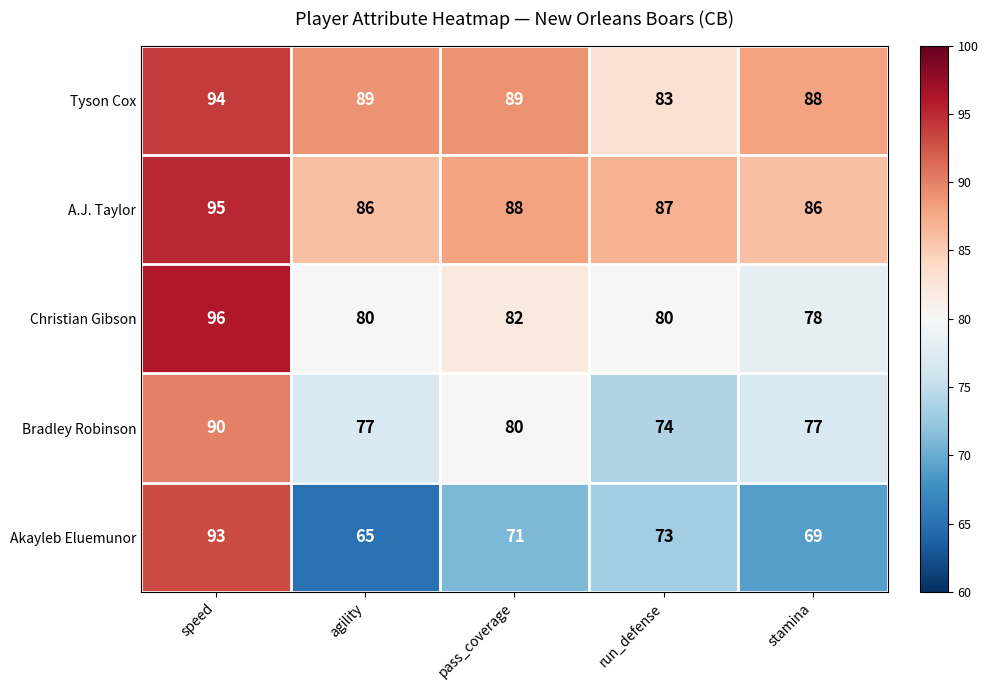

Reading right to left, what are all the values shown in this chart?

Tyson Cox: 88	83	89	89	94
A.J. Taylor: 86	87	88	86	95
Christian Gibson: 78	80	82	80	96
Bradley Robinson: 77	74	80	77	90
Akayleb Eluemunor: 69	73	71	65	93